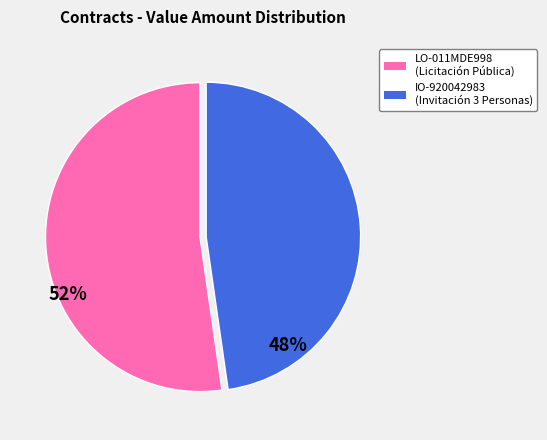

Is there any slice that represents more than half of the pie?

Yes